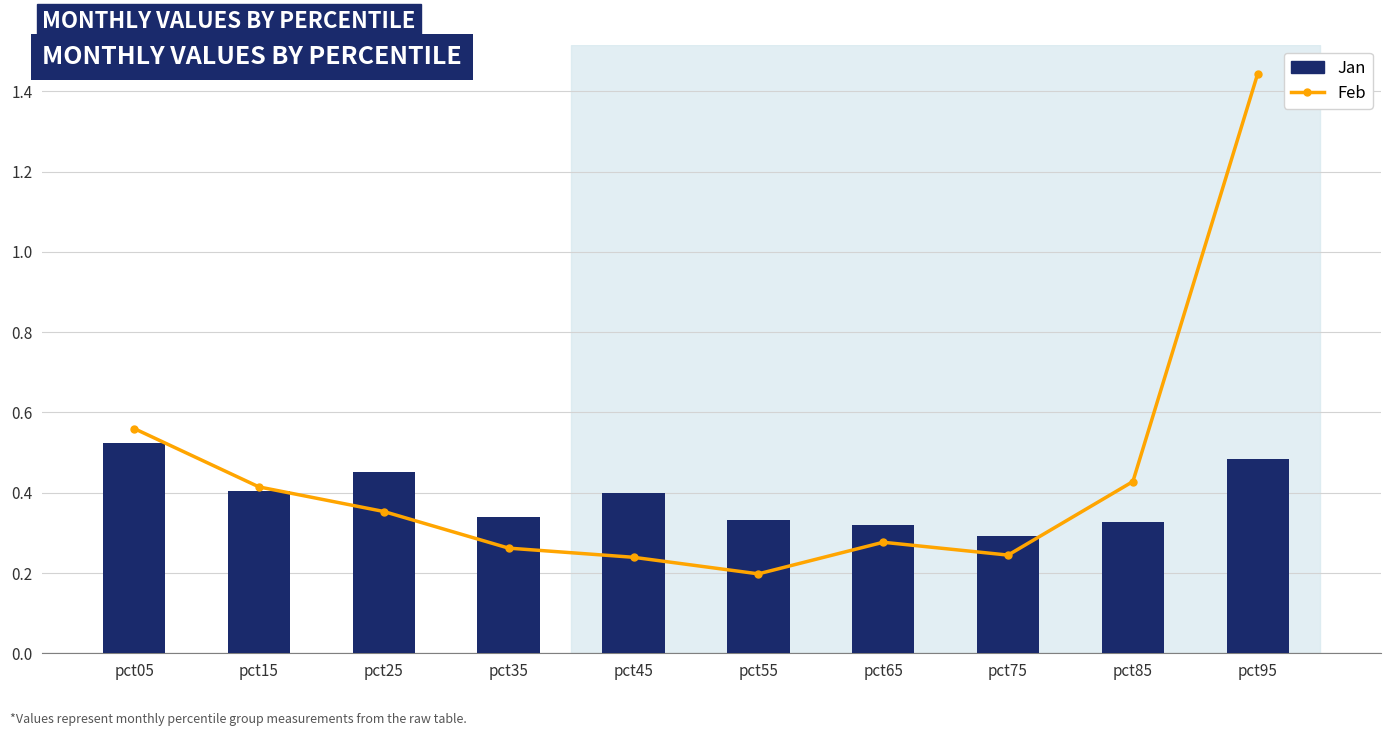

Are the bars grouped side by side (vs. stacked)?

Yes